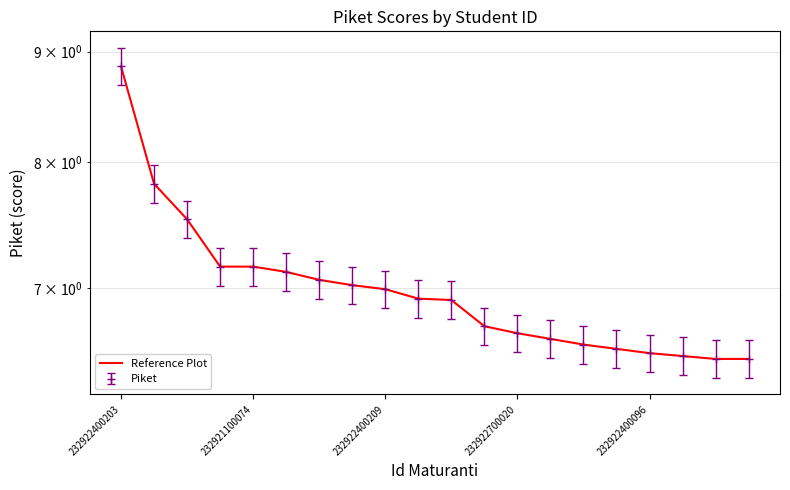

The chart shows a value of 3.5 at 232921100074. True or false?

False